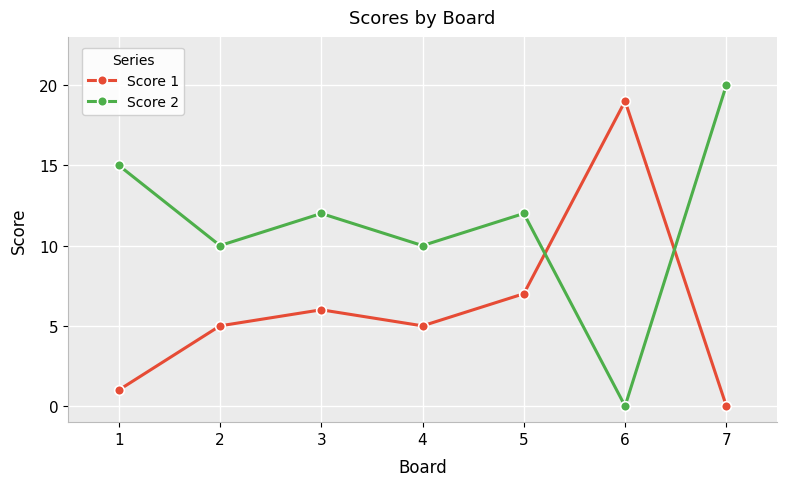

Where is the first local minimum for Score 2?

2